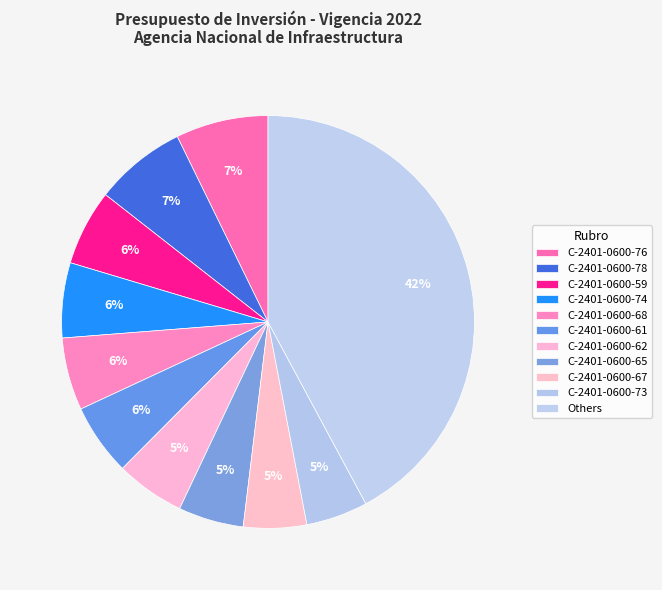

How many segments does this pie chart have?

11